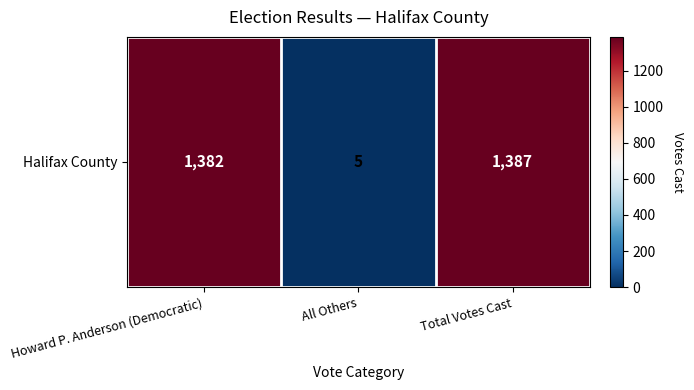

Reading left to right, list all the values displayed in this chart.

1382	5	1387